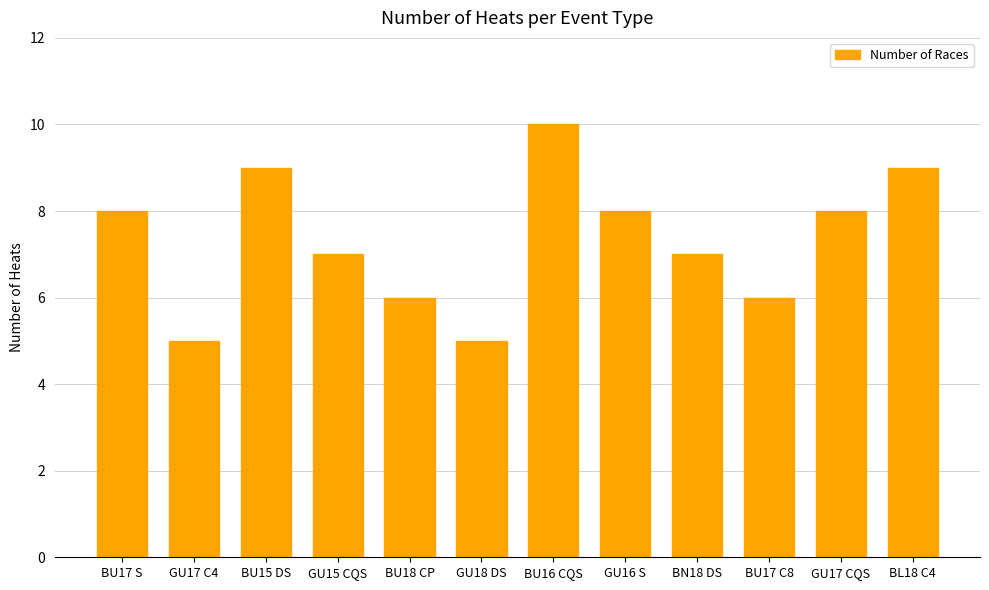

What is the change in value from BU15 DS to GU17 CQS?

-1